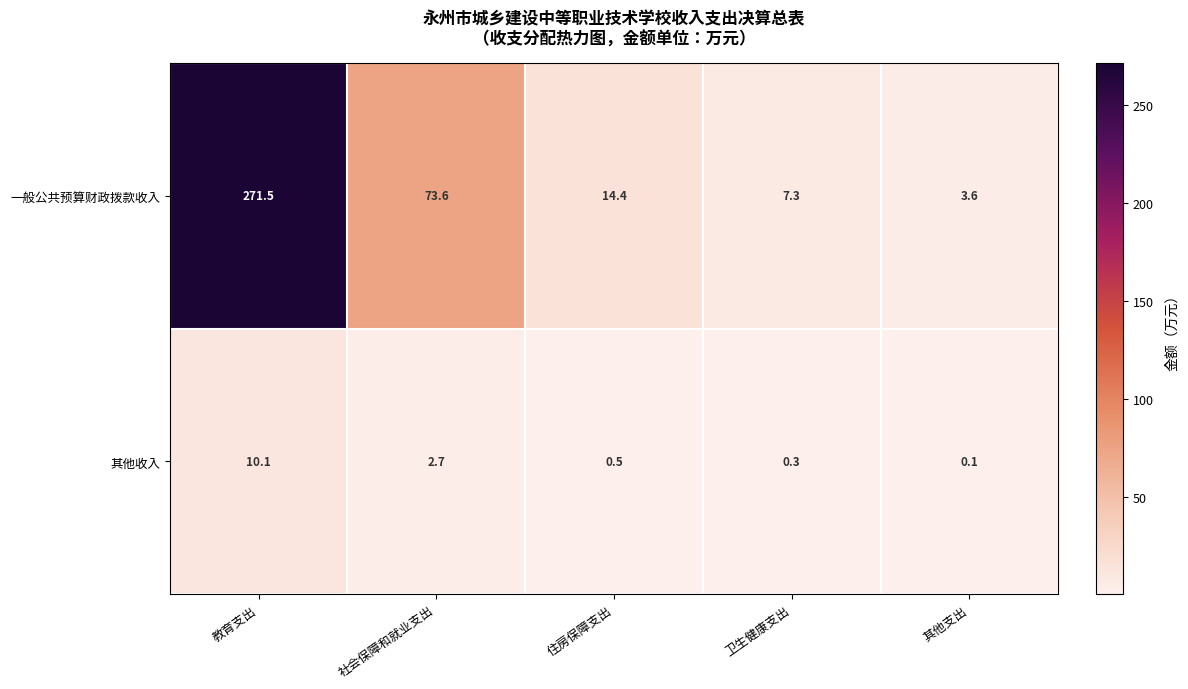

Reading left to right, what are all the values shown in this chart?

一般公共预算财政拨款收入: 教育支出=271.5	社会保障和就业支出=73.6	住房保障支出=14.4	卫生健康支出=7.3	其他支出=3.6
其他收入: 教育支出=10.1	社会保障和就业支出=2.7	住房保障支出=0.5	卫生健康支出=0.3	其他支出=0.1